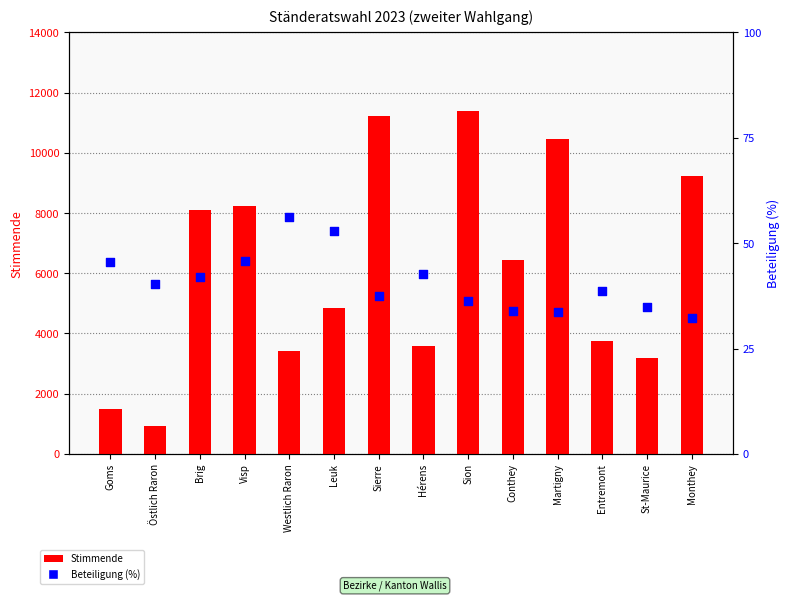

Which series has the widest spread of Y values?

Stimmende